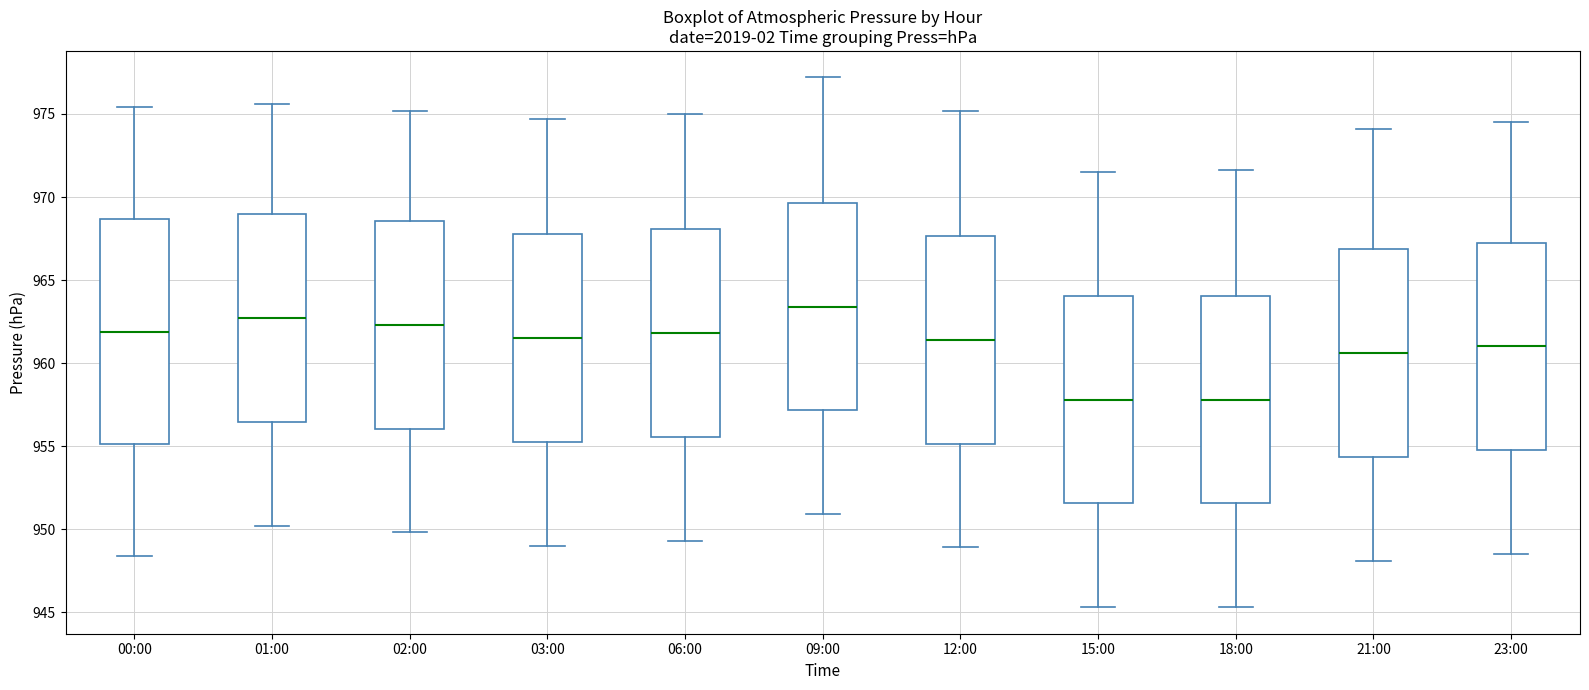

Which box has the highest median line?

09:00